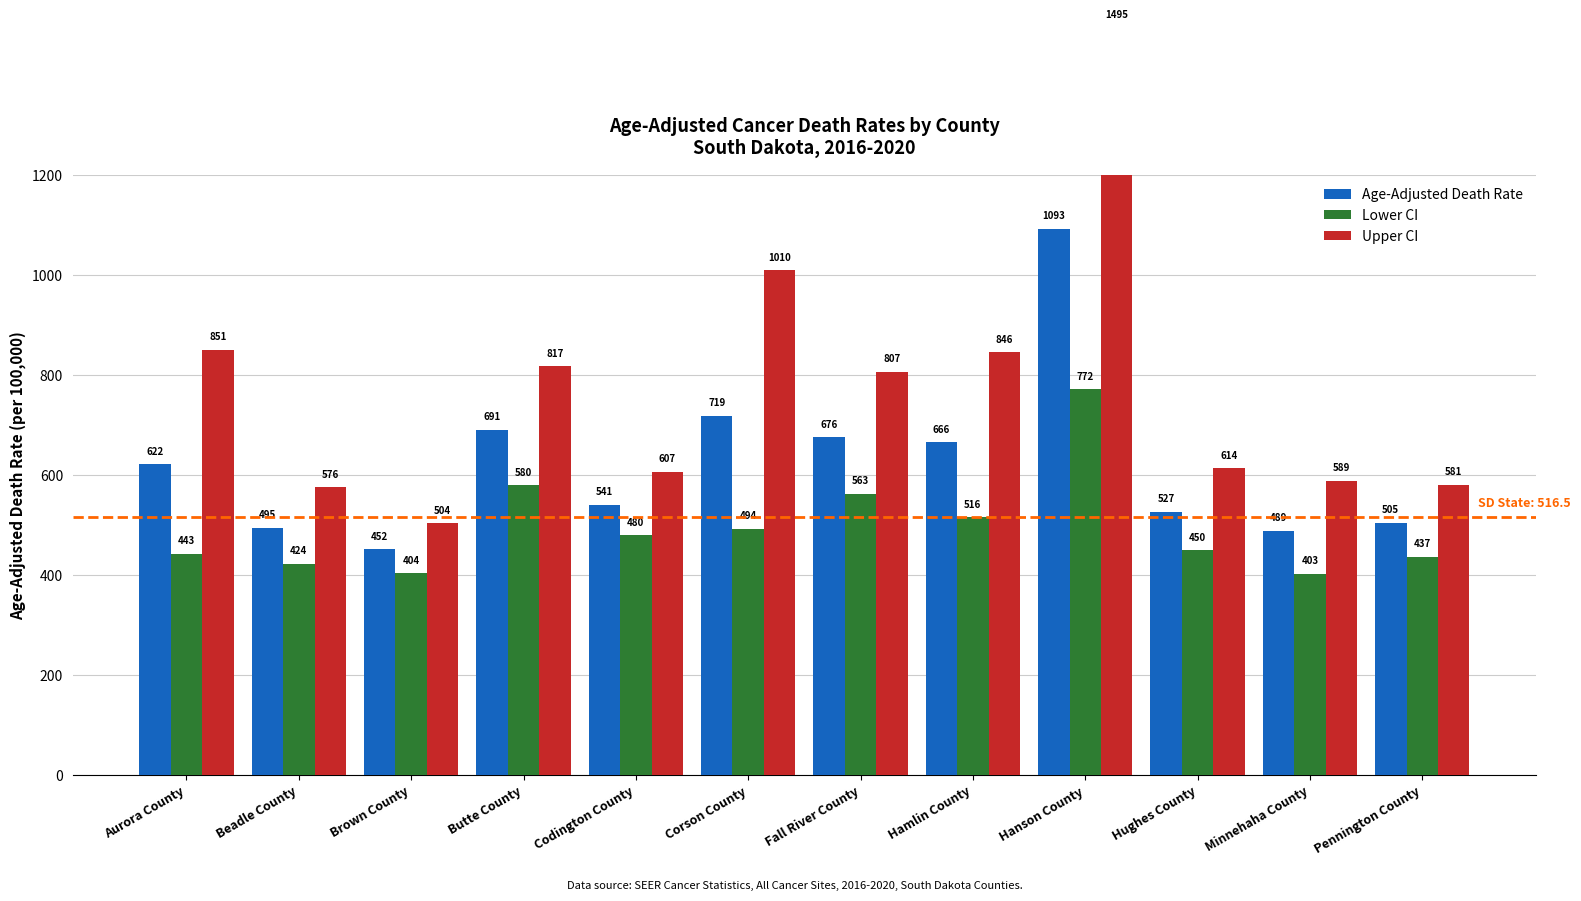

At which label does Upper CI first exceed 806?

Aurora County